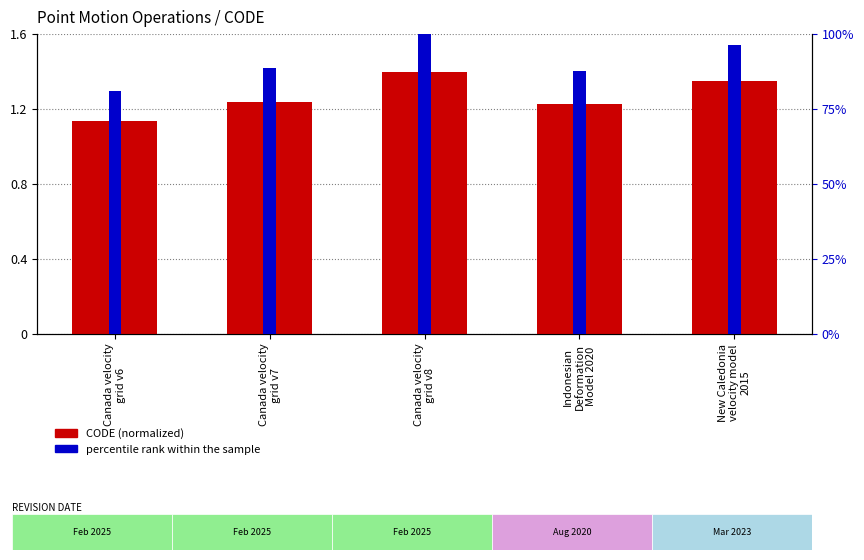

The value of CODE (normalized) at Canada velocity
grid v7 is 1.2. True or false?

True